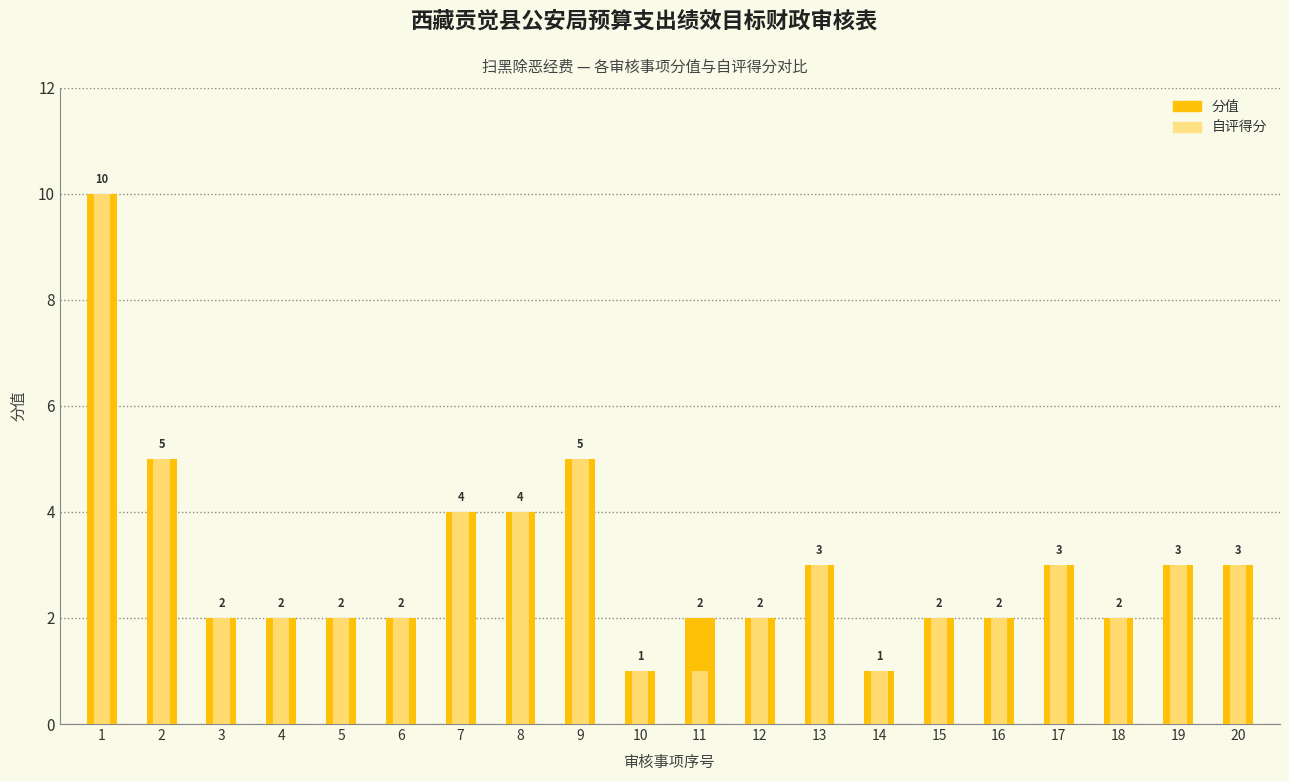

What is the average value of the 自评得分 series?

3